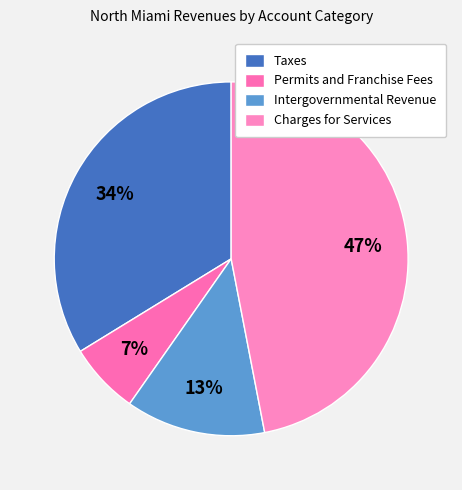

Which category has the biggest portion of the pie?

Charges for Services